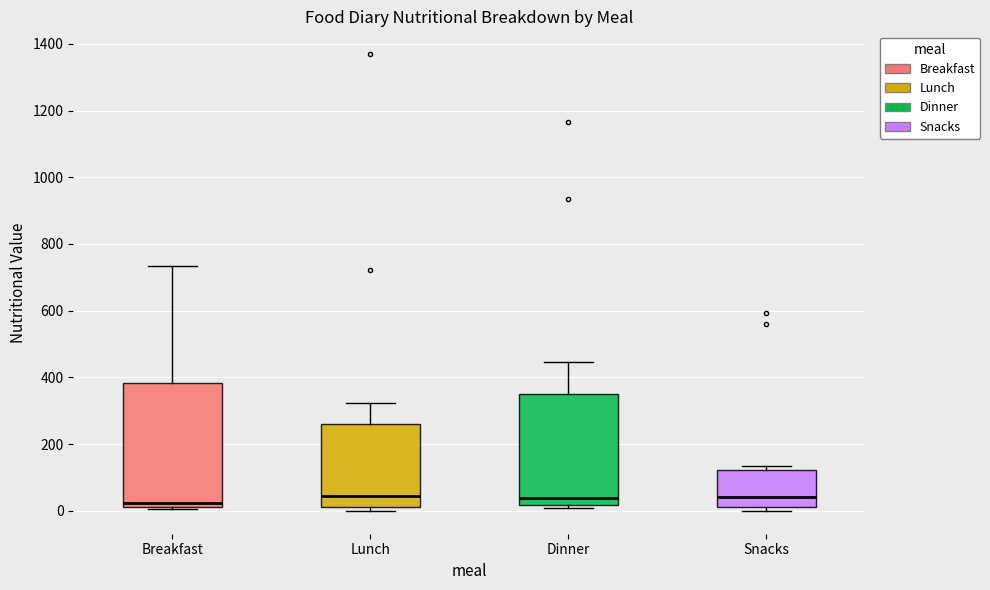

Where is the lower edge of the box for Lunch on the y-axis? The values are not printed on the chart, so give them approximately, as read against the axis.

20